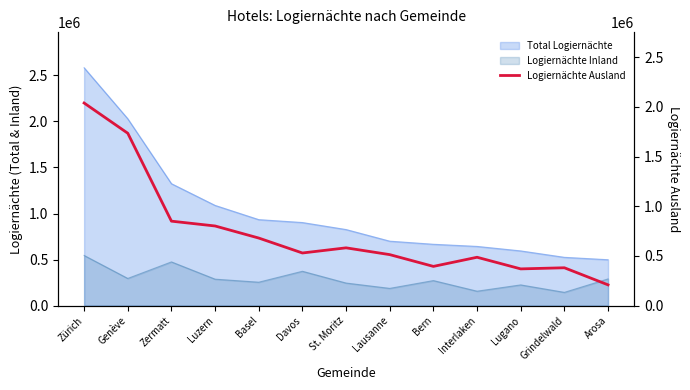

What is the difference between the maximum and minimum values?

1829954